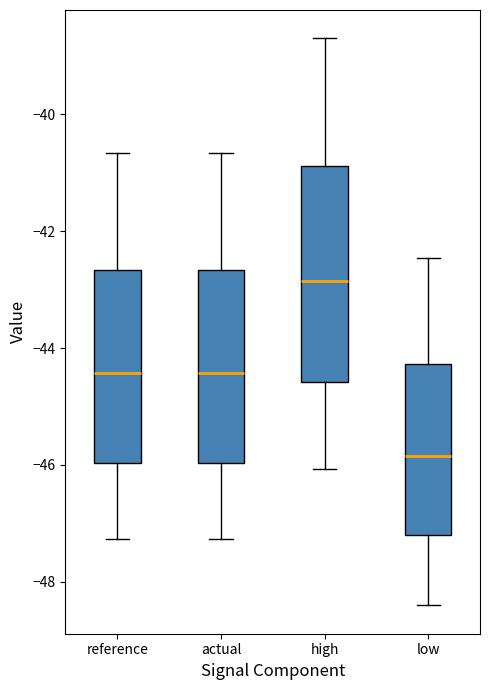

Where is the lower edge of the box for high on the y-axis? The values are not printed on the chart, so give them approximately, as read against the axis.

-44.6